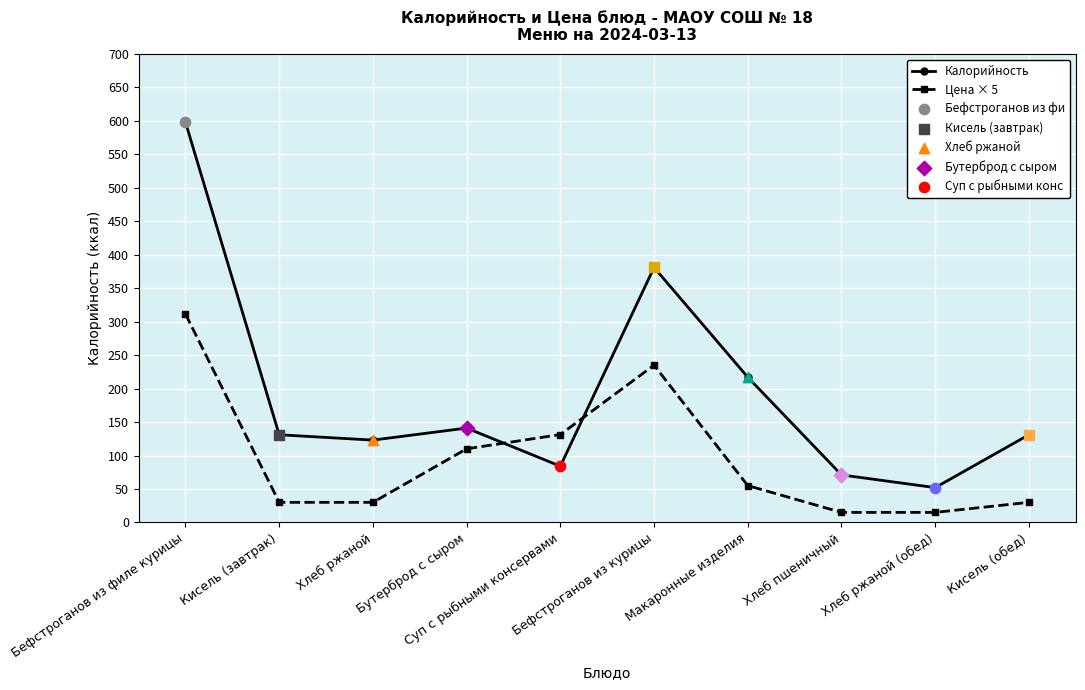

At how many categories does at least one series exceed 475?

1